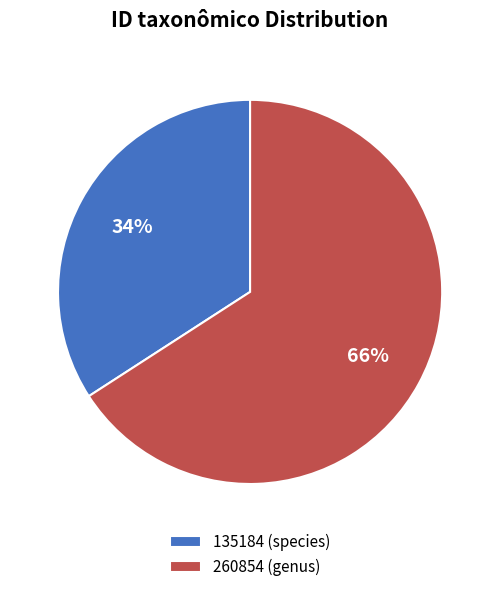

Does 260854 (genus) account for over 50% of the chart?

Yes